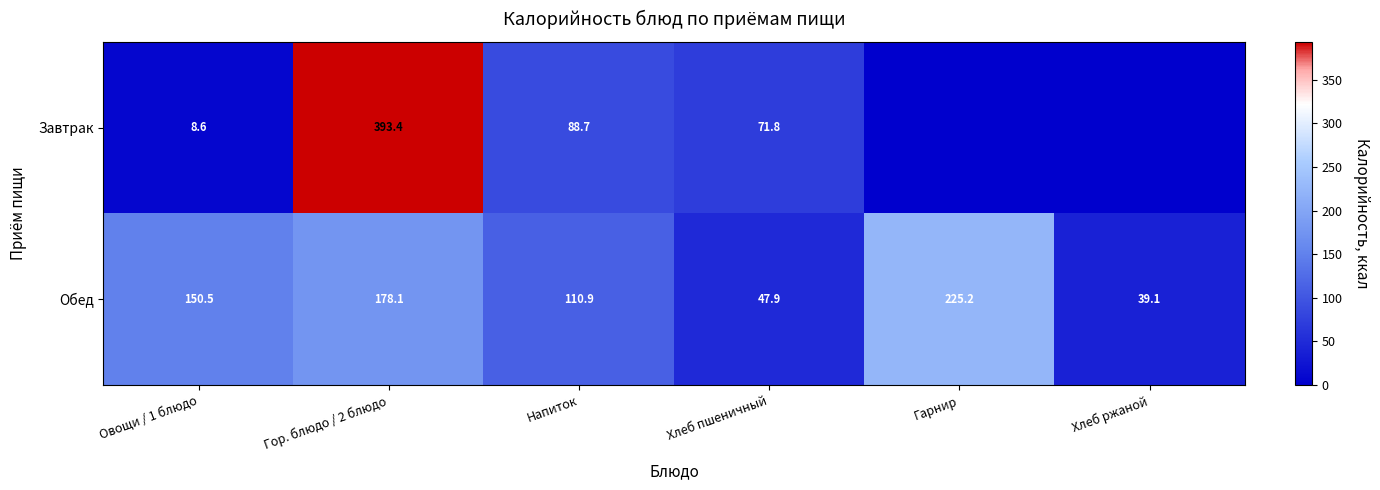

Is the value of Завтрак at Гор. блюдо / 2 блюдо greater than the value of Обед at Гор. блюдо / 2 блюдо?

Yes